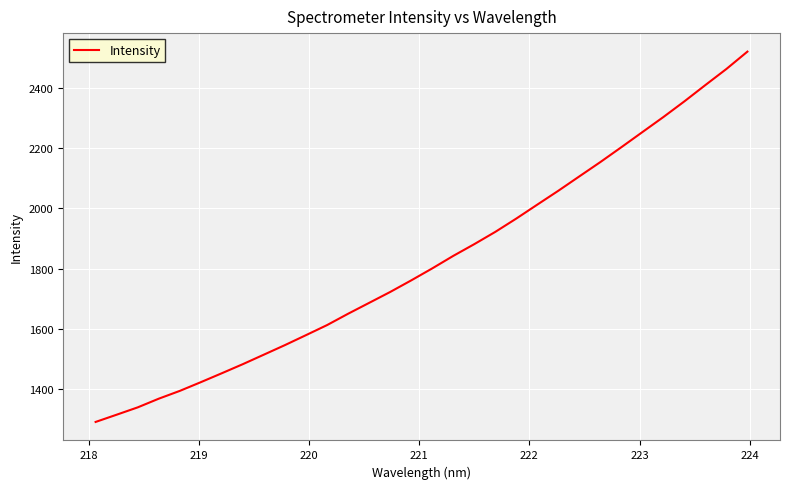

What is the maximum value shown in the chart?

2519.9